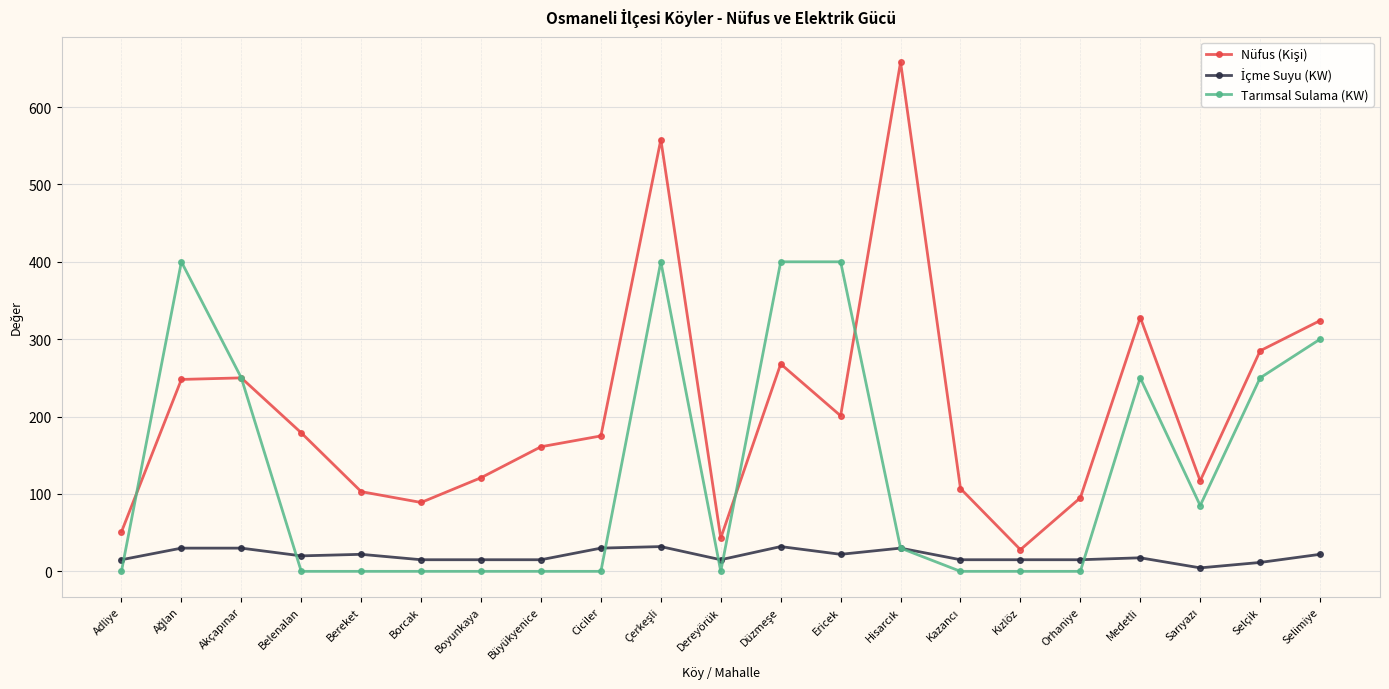

What is the label of the 9th point from the right?

Ericek